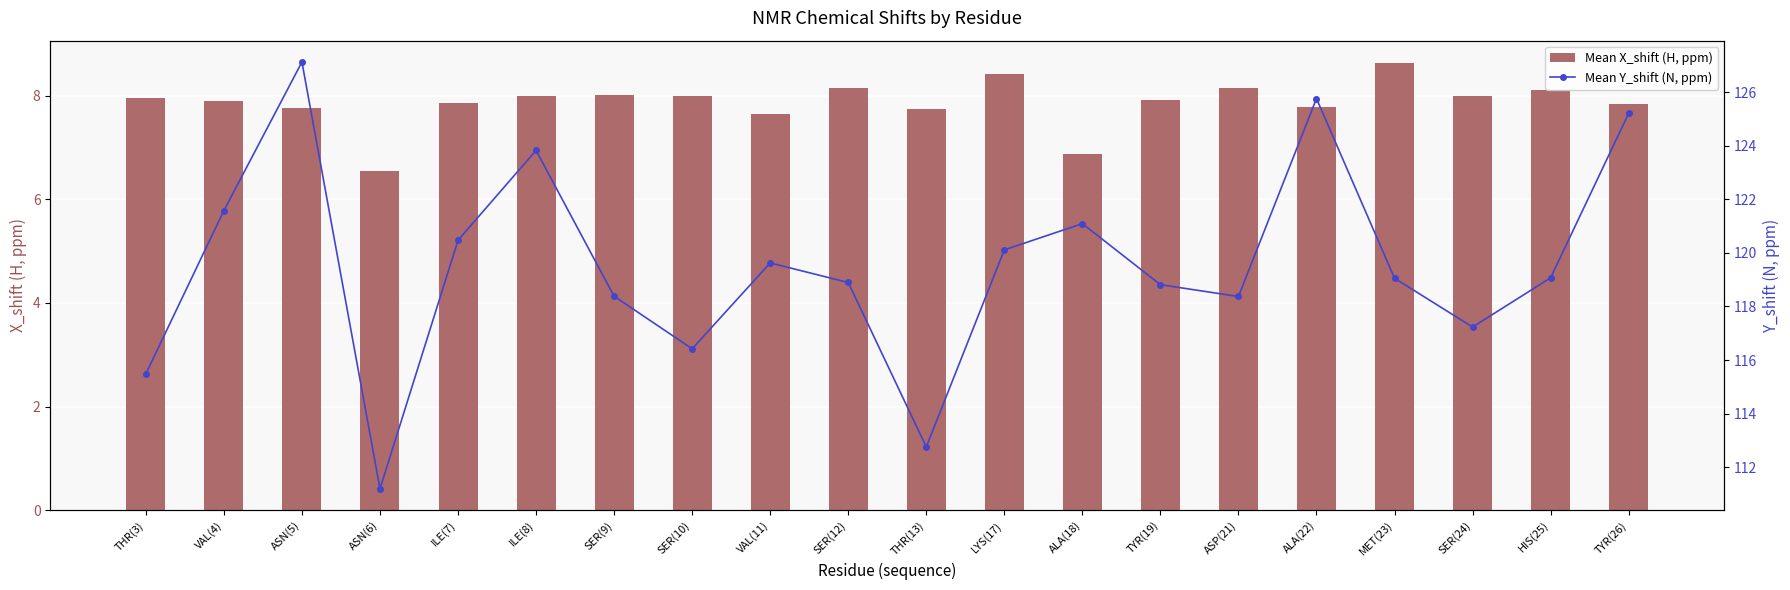

What are all the series names shown in the legend?

Mean X_shift (H, ppm), Mean Y_shift (N, ppm)